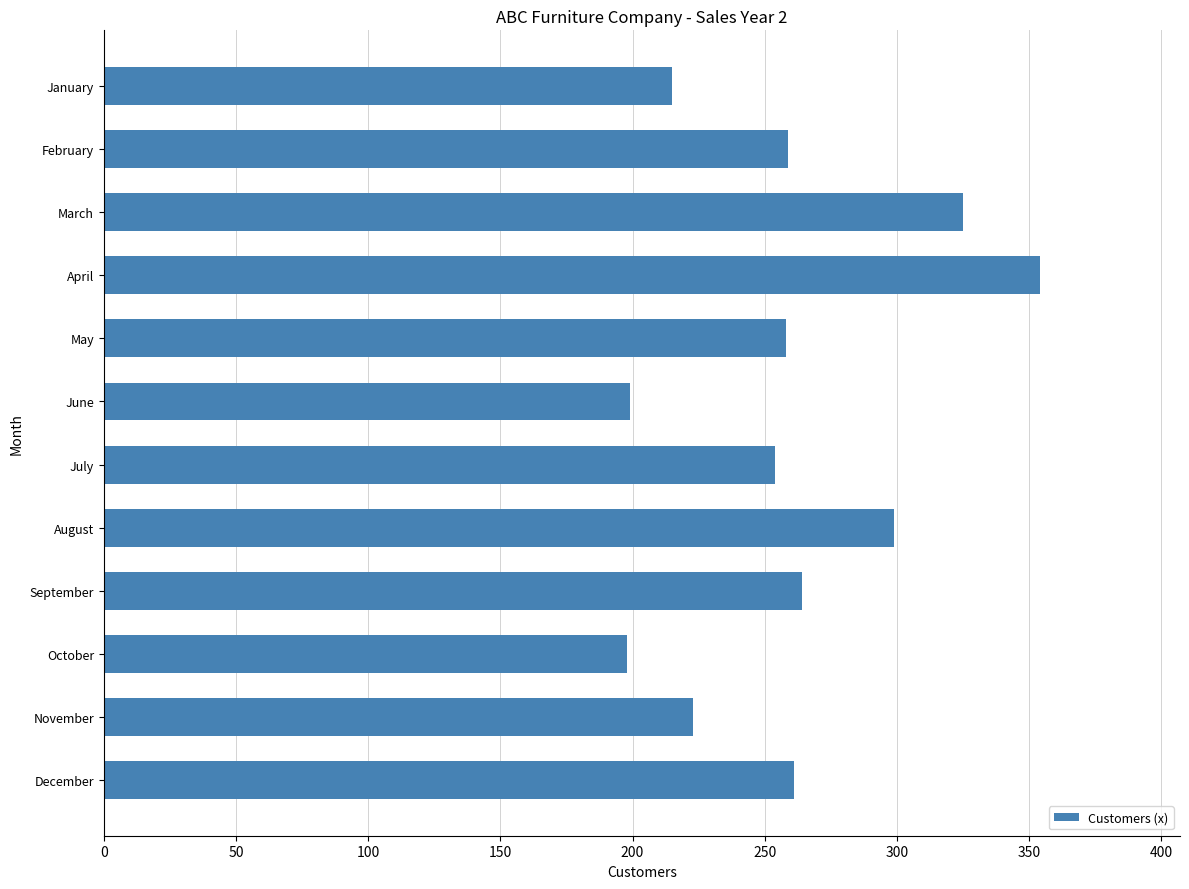

How many bars are there in total?

12